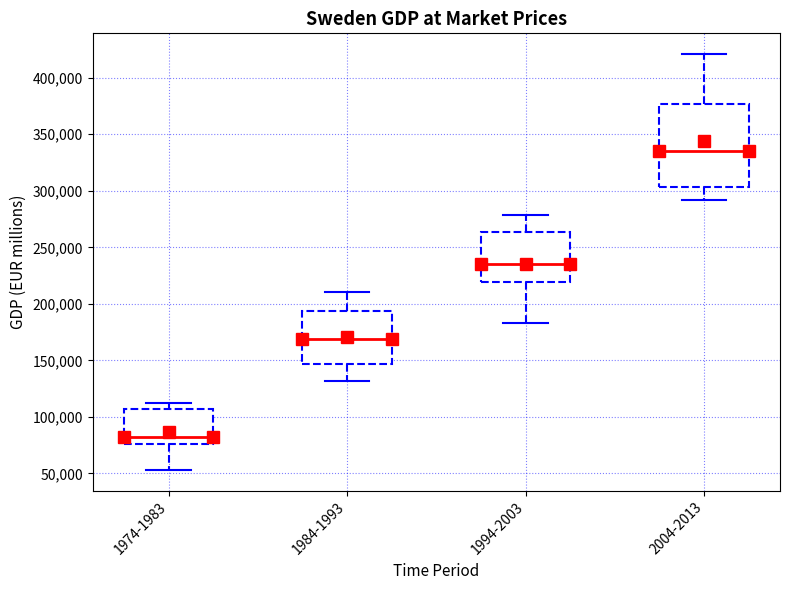

Reading left to right, read every box against the y-axis: the position of its median line, the range the box covers, and the ends of its whiskers. The values are not printed on the chart, so give them approximately, as read against the axis.

1974-1983: median 80000, box 75000 to 105000, whiskers 55000 to 110000
1984-1993: median 170000, box 145000 to 195000, whiskers 130000 to 210000
1994-2003: median 235000, box 220000 to 265000, whiskers 185000 to 280000
2004-2013: median 335000, box 305000 to 375000, whiskers 290000 to 420000